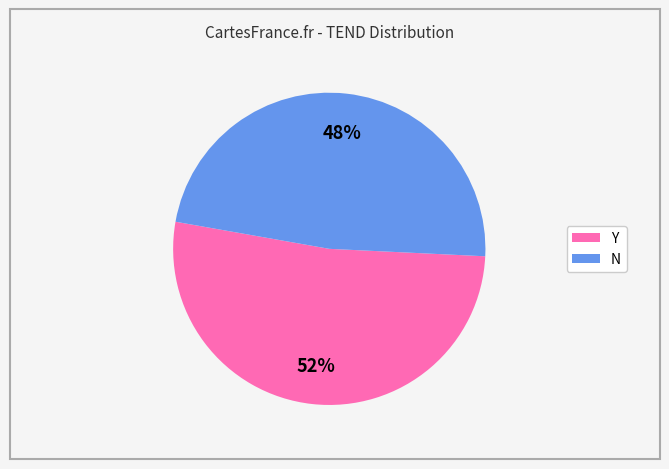

Which slice is the largest?

Y